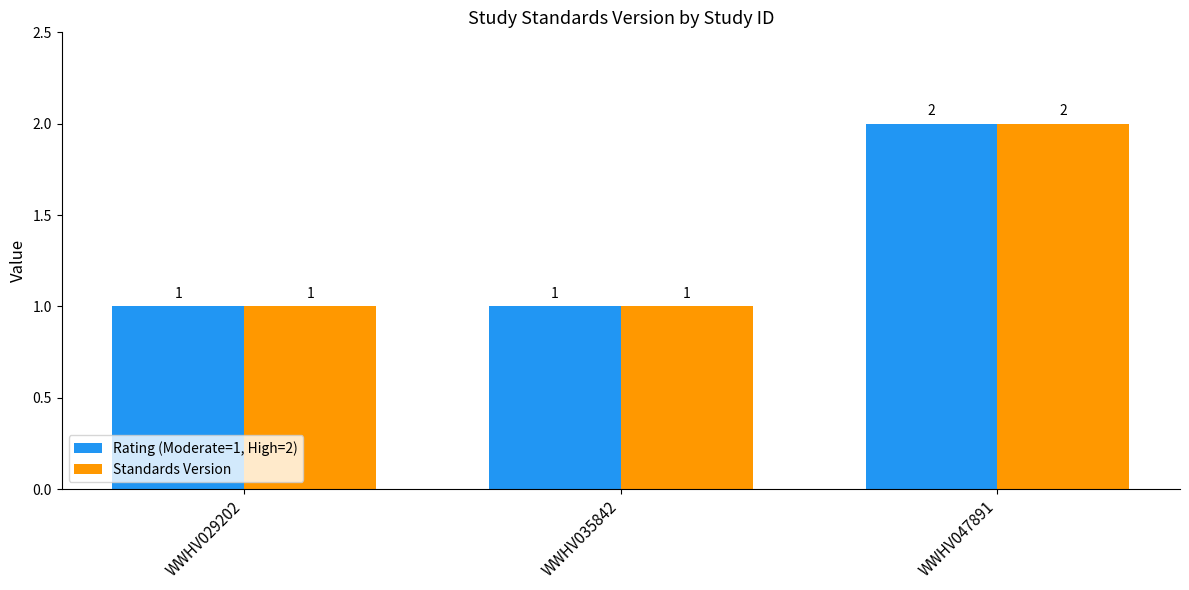

Is it true that Rating (Moderate=1, High=2) equals 1 at WWHV035842?

True